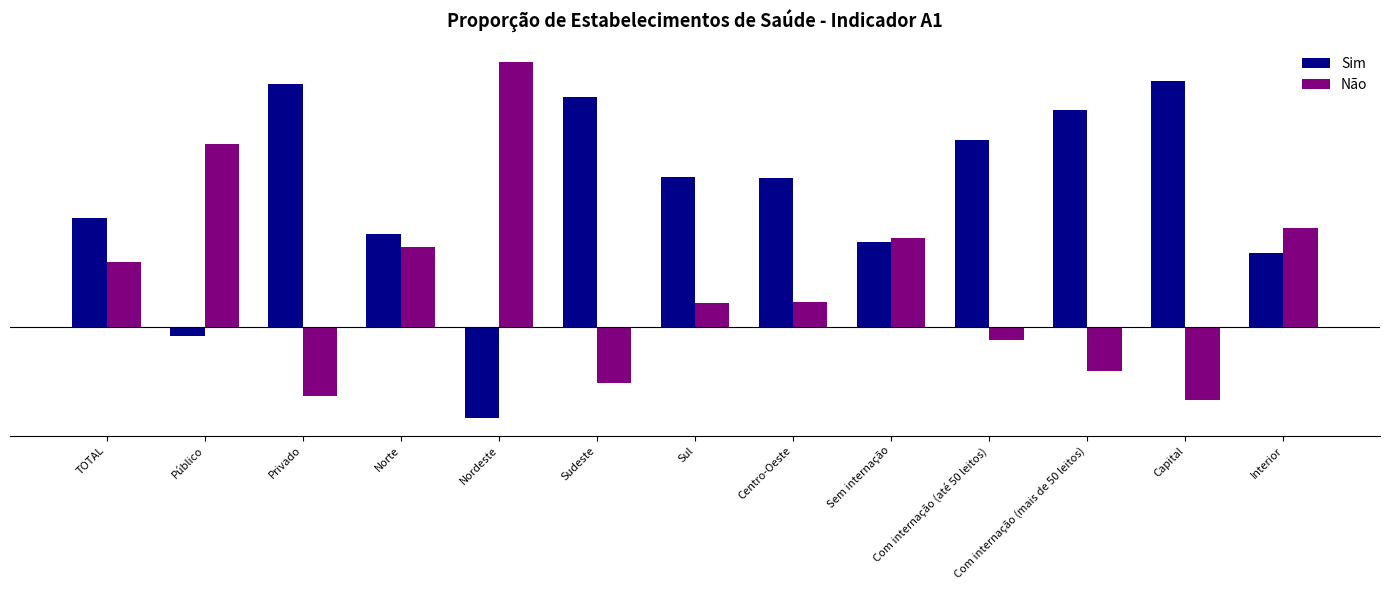

What is the value of the Não bar at the 3rd from the left?

-2.8